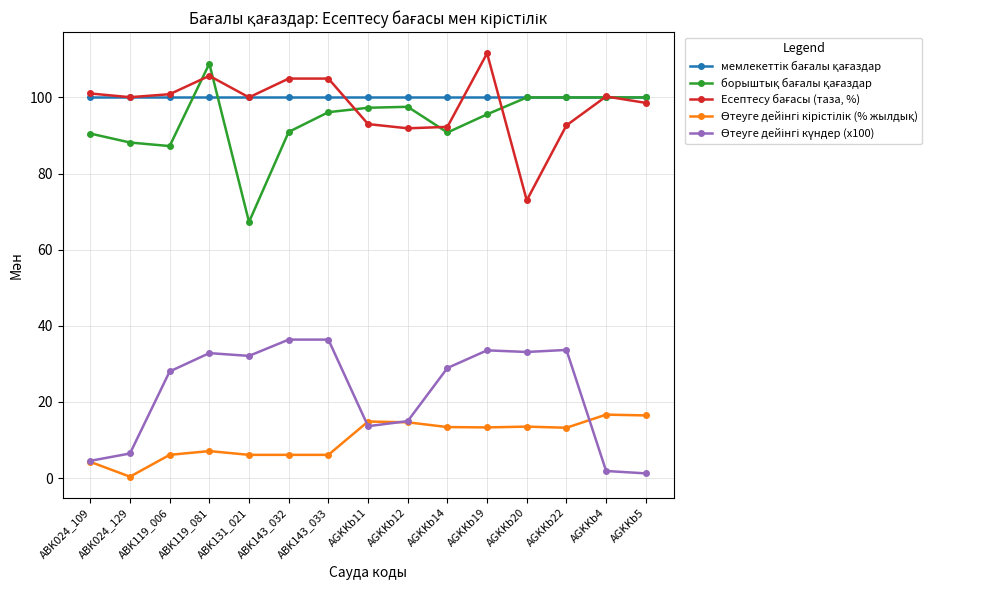

Count the number of data series in this chart.

5